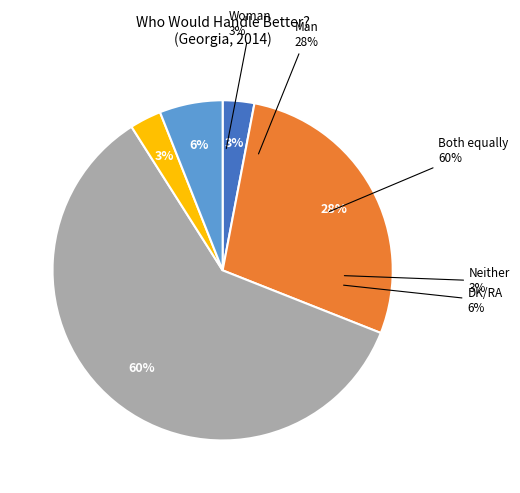

Between Man and Neither, which is larger?

Man